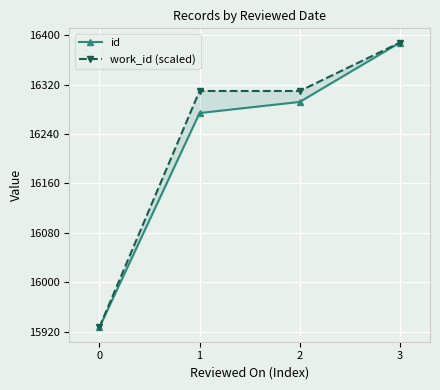

Is the value of work_id (scaled) at 0 greater than the value of id at 1?

No